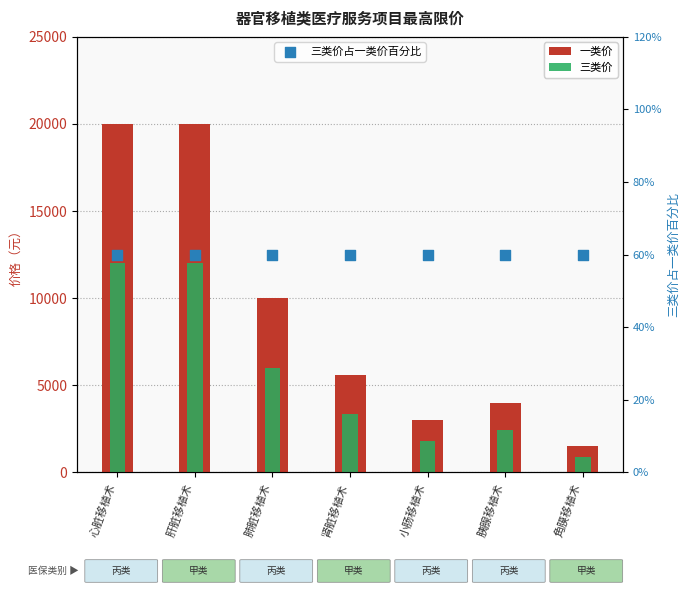

Which series has the largest Y range (max minus min)?

一类价